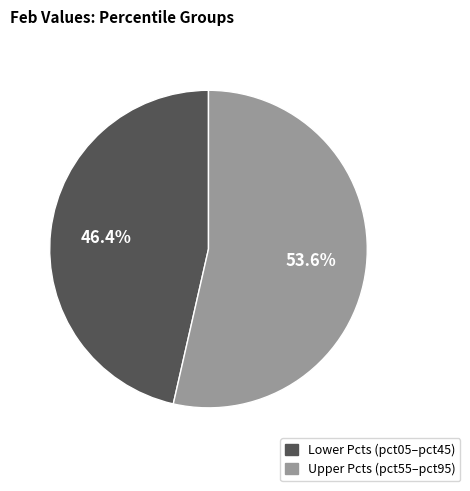

Does any single category account for the majority?

Yes